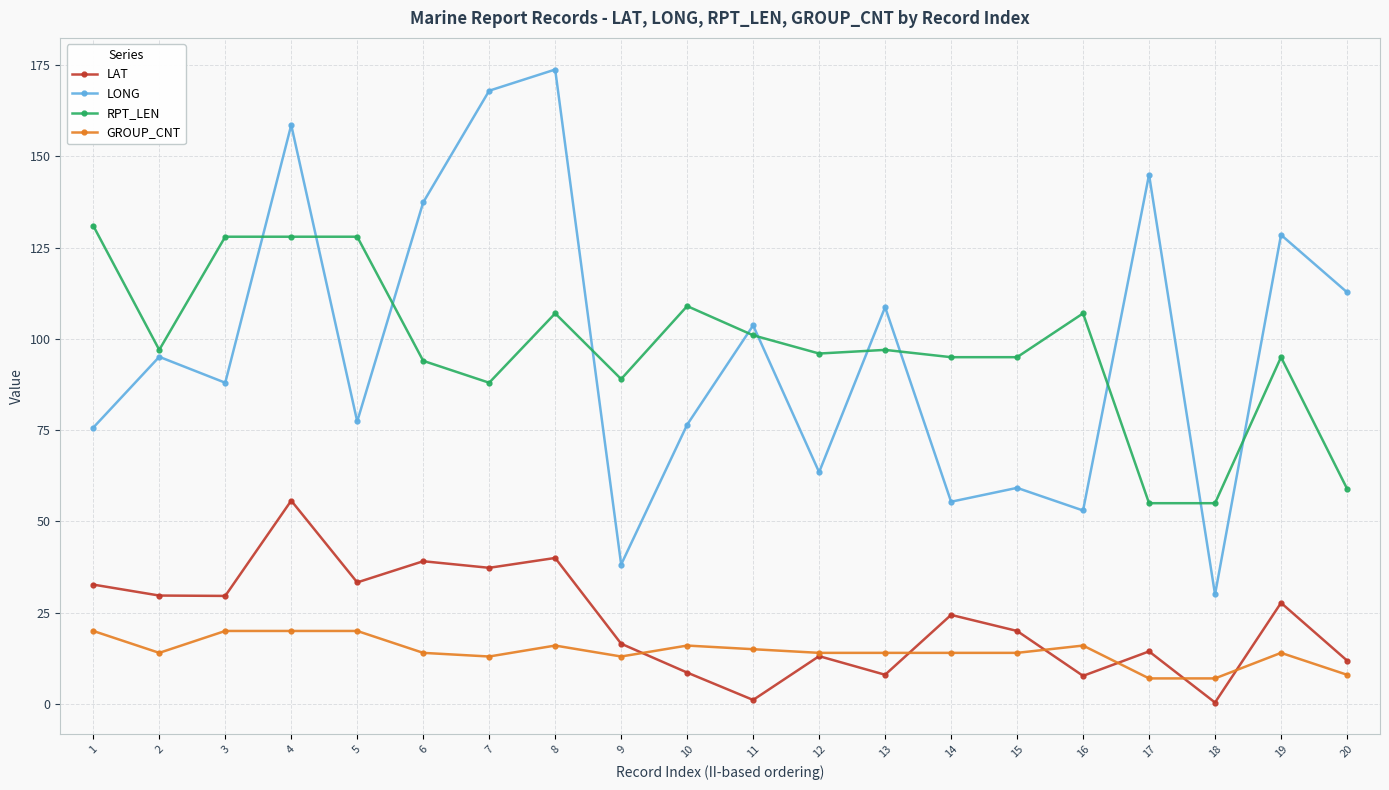

What is the sum of the RPT_LEN values at 1 and 3?

259.0